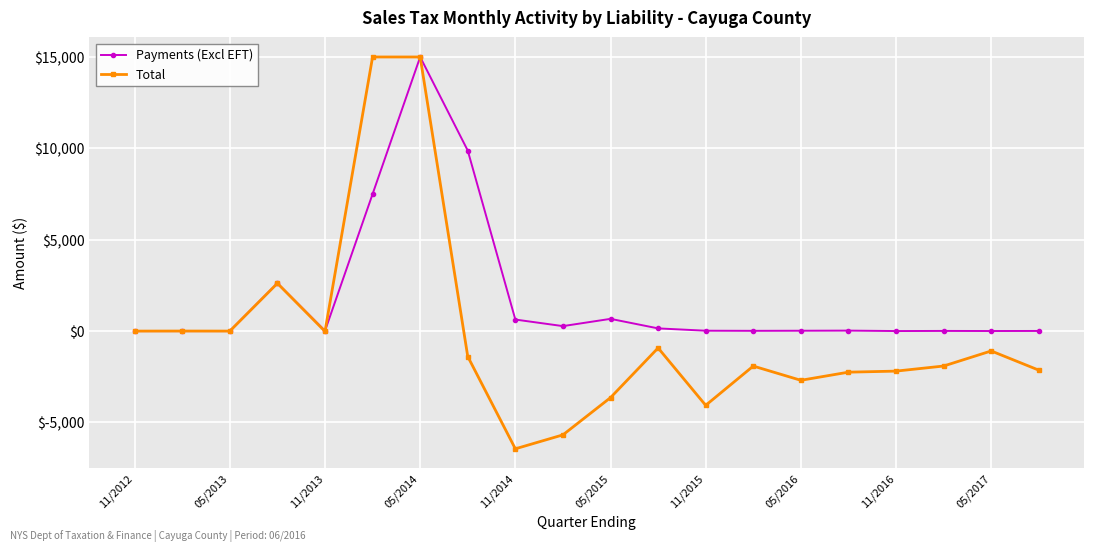

Rank the series by their average value, from highest to lowest.

Payments (Excl EFT), Total